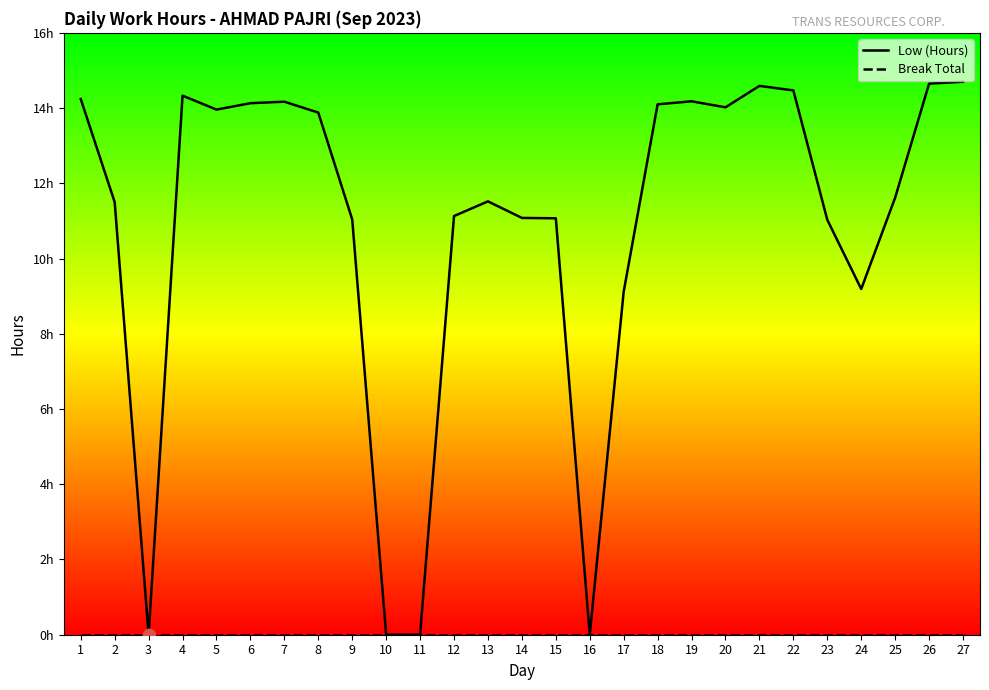

Between 2 and 6, which is larger?

6